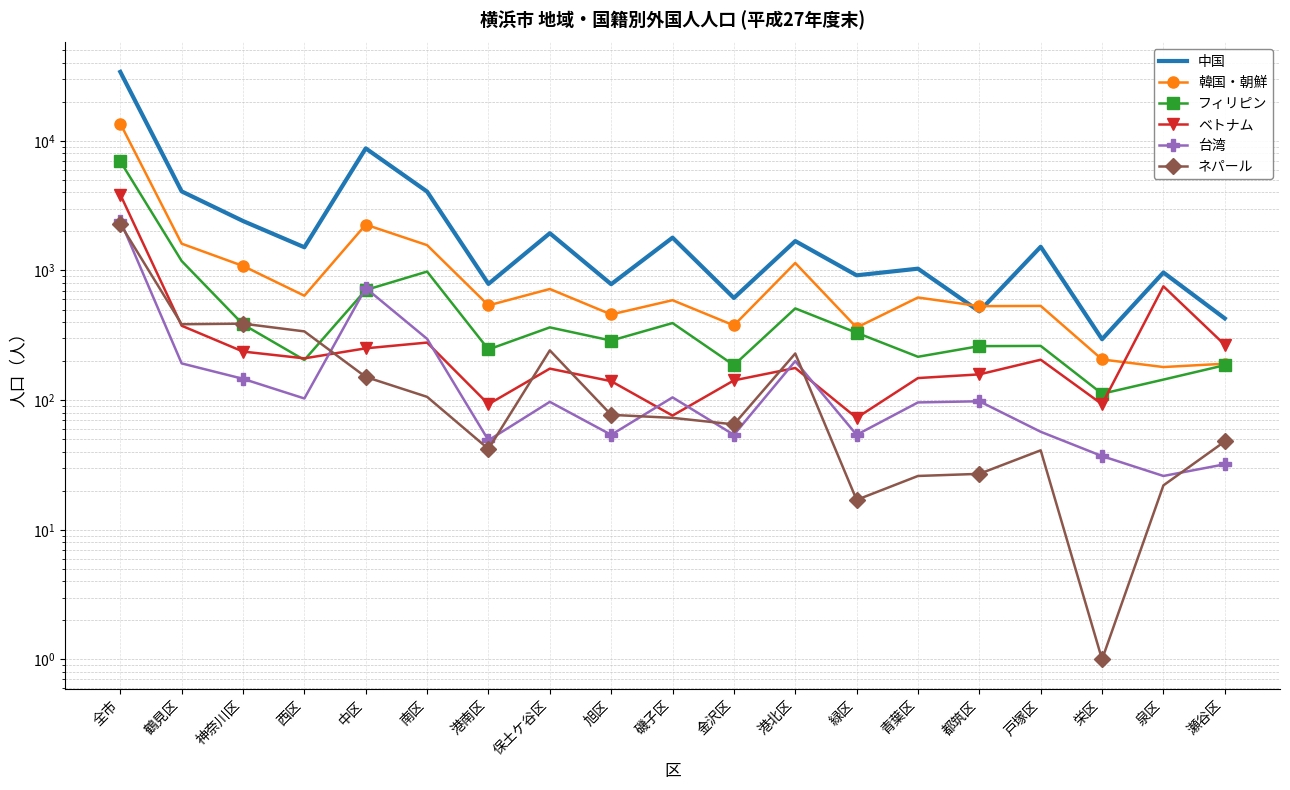

Which category has the lowest value across all series?

栄区